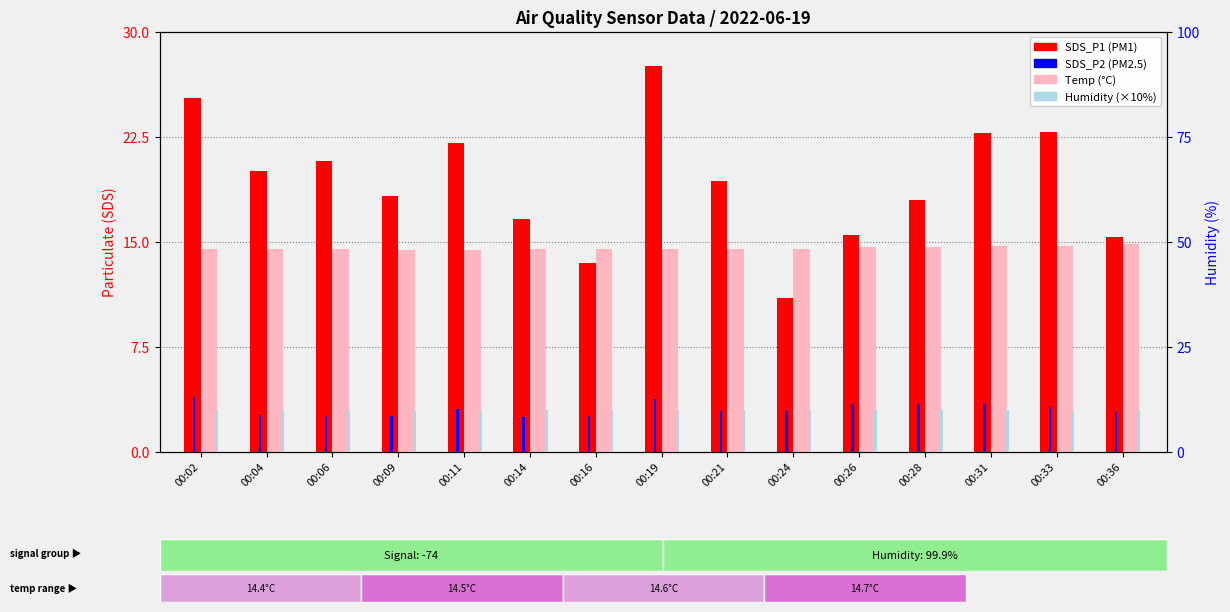

How many bars are there in total?

60